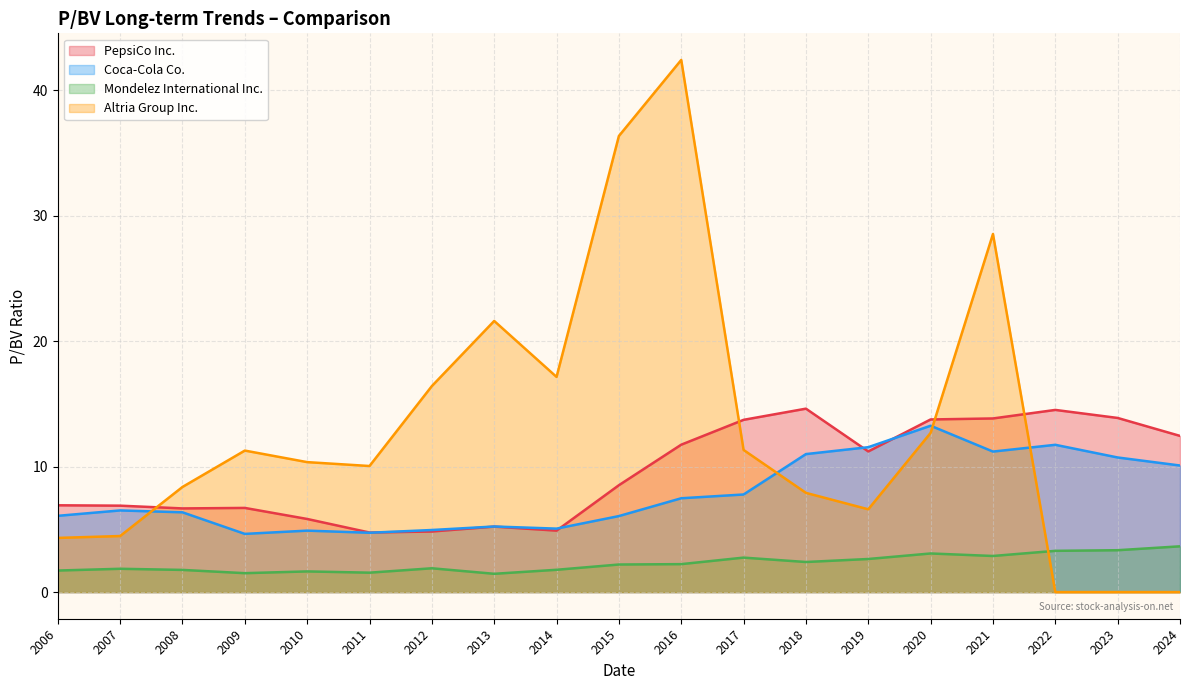

List the series in order of their overall mean, lowest first.

Mondelez International Inc., Coca-Cola Co., PepsiCo Inc., Altria Group Inc.